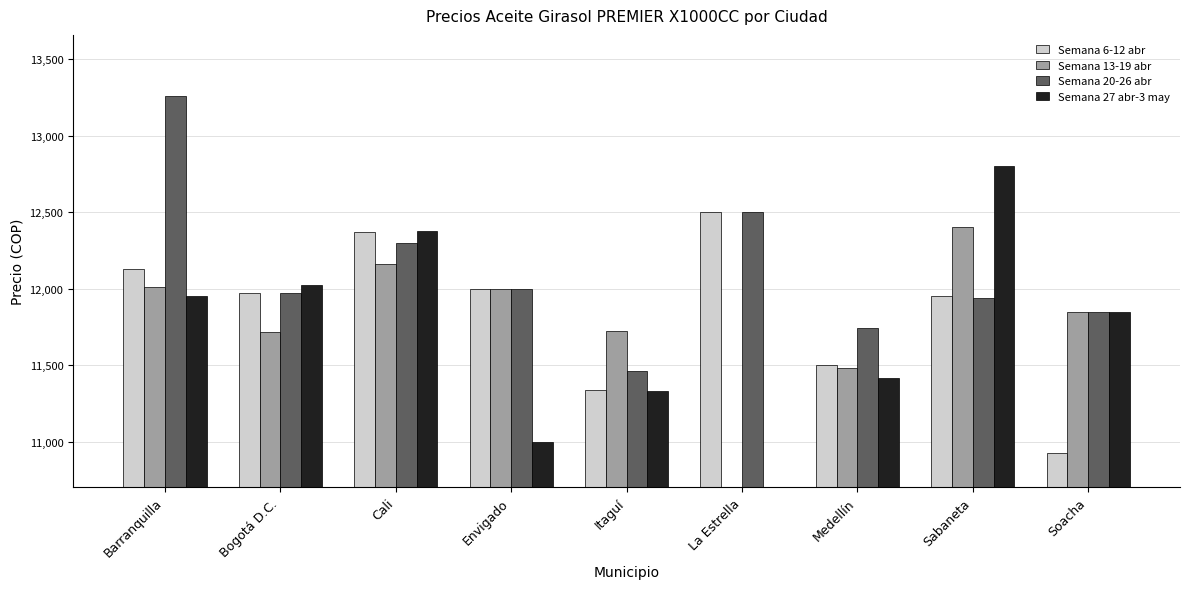

At which category does the chart reach its peak across all series?

Barranquilla